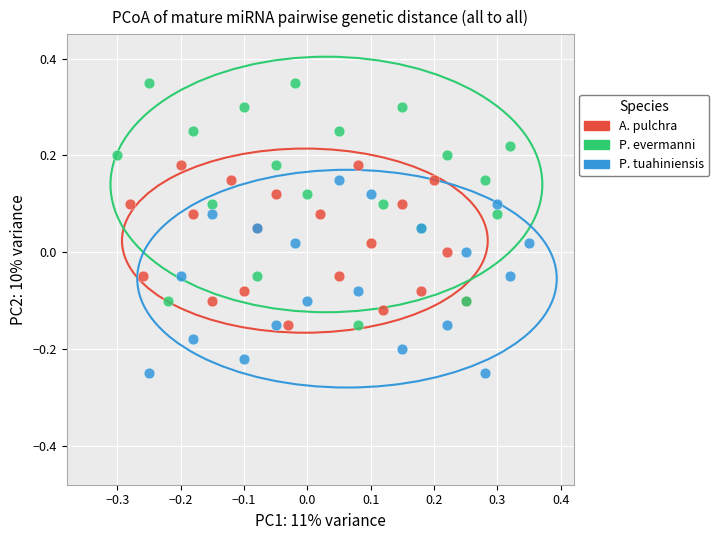

Which series contains the highest Y value?

P. evermanni